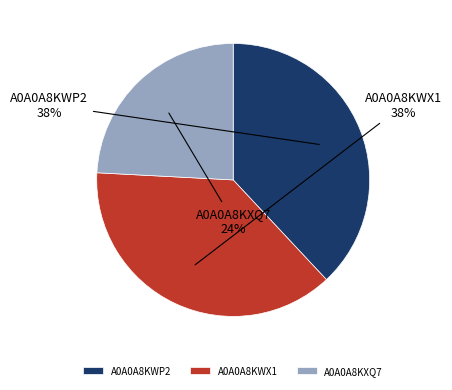

Is it true that A0A0A8KWX1 is 25% of the pie?

False